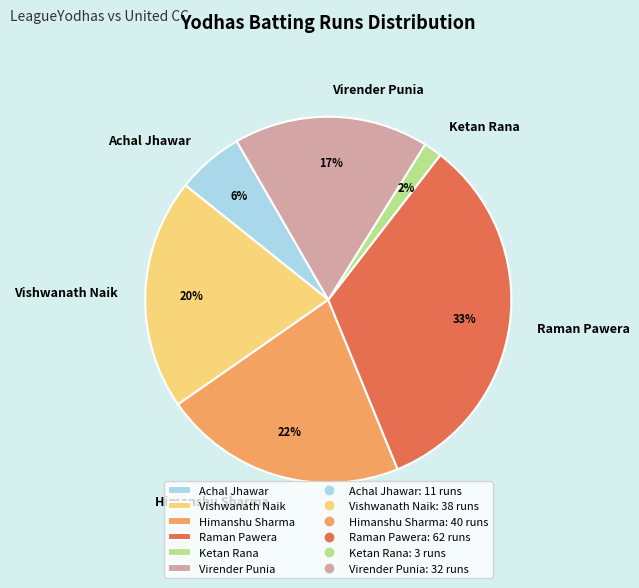

The Virender Punia slice represents 6% of the pie. True or false?

False